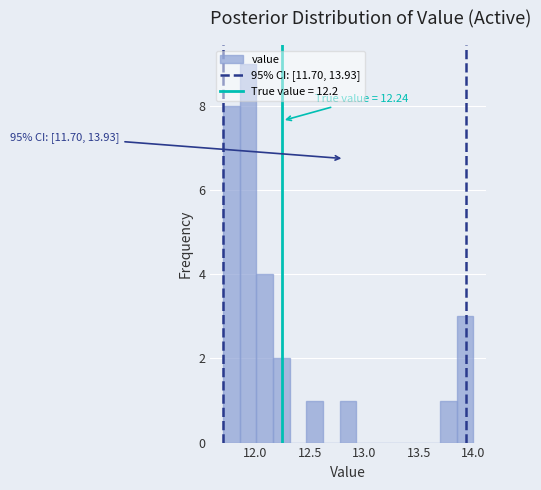

Around what value on the x-axis is the tallest bar? Give the approximate position of its centre, as read against the axis.

11.95